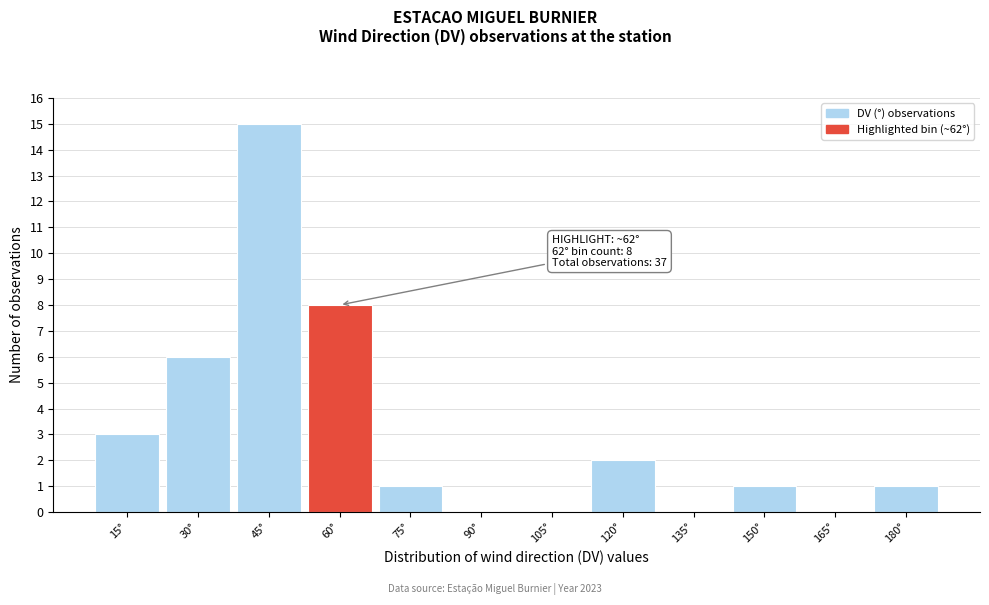

Reading right to left, extract all data points from this chart.

180°=1	165°=0	150°=1	135°=0	120°=2	105°=0	90°=0	75°=1	60°=8	45°=15	30°=6	15°=3